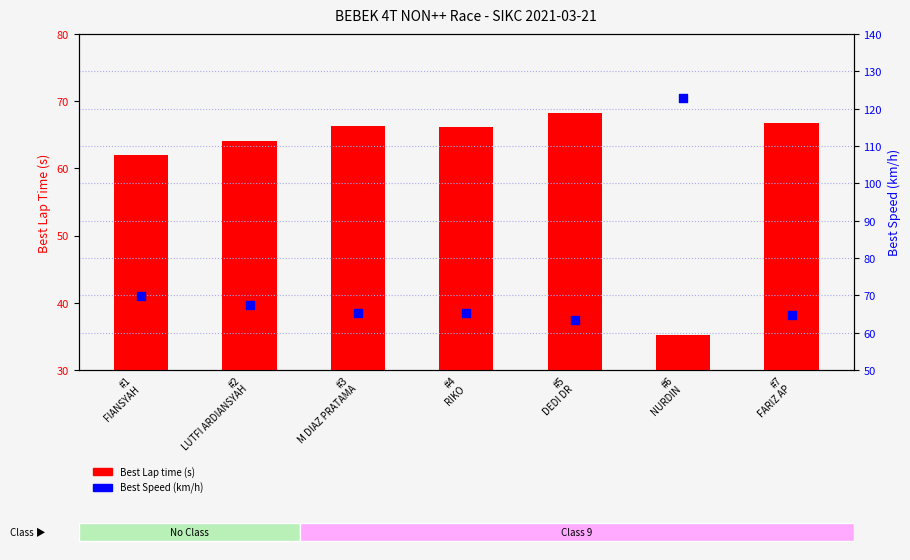

Which series contains the lowest Y value?

Best Lap time (s)